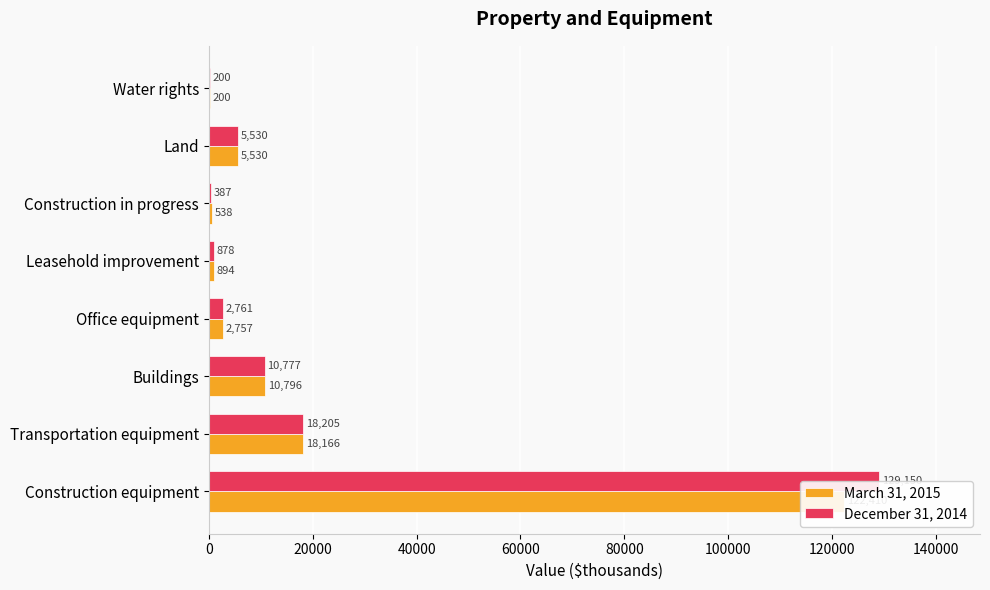

Reading left to right, extract all data points from this chart.

March 31, 2015: 122410	18166	10796	2757	894	538	5530	200
December 31, 2014: 129150	18205	10777	2761	878	387	5530	200